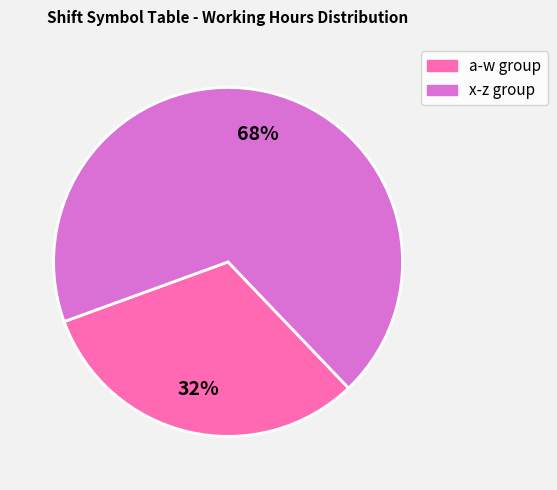

To the nearest percent, what is the combined percentage of x-z group and a-w group?

100%